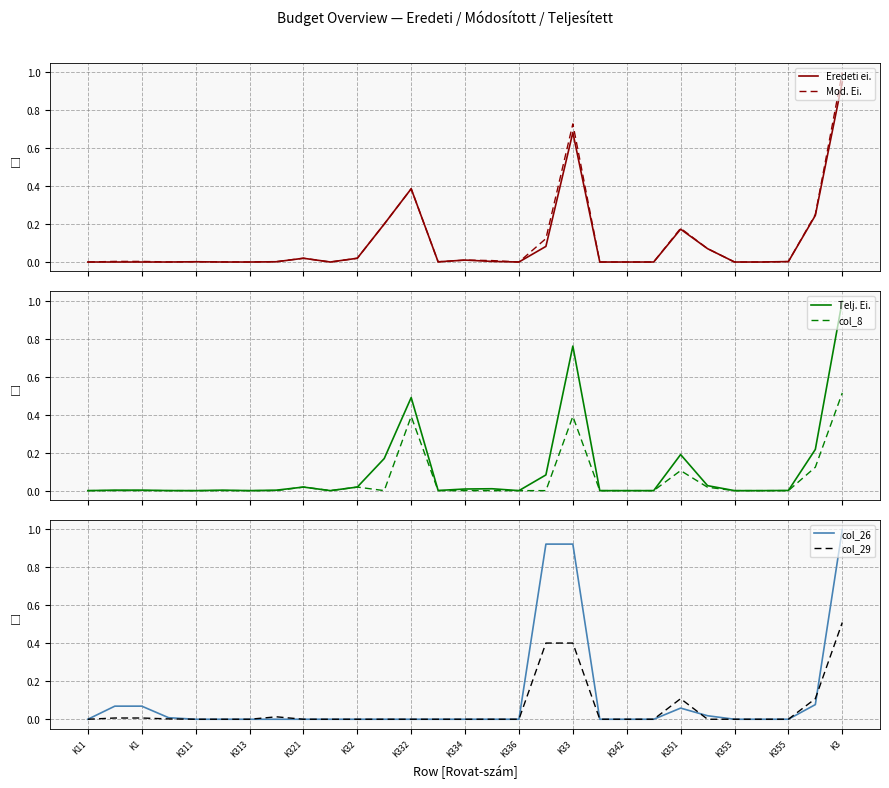

What is the difference between the second highest and second lowest values in the col_26 series?

0.9